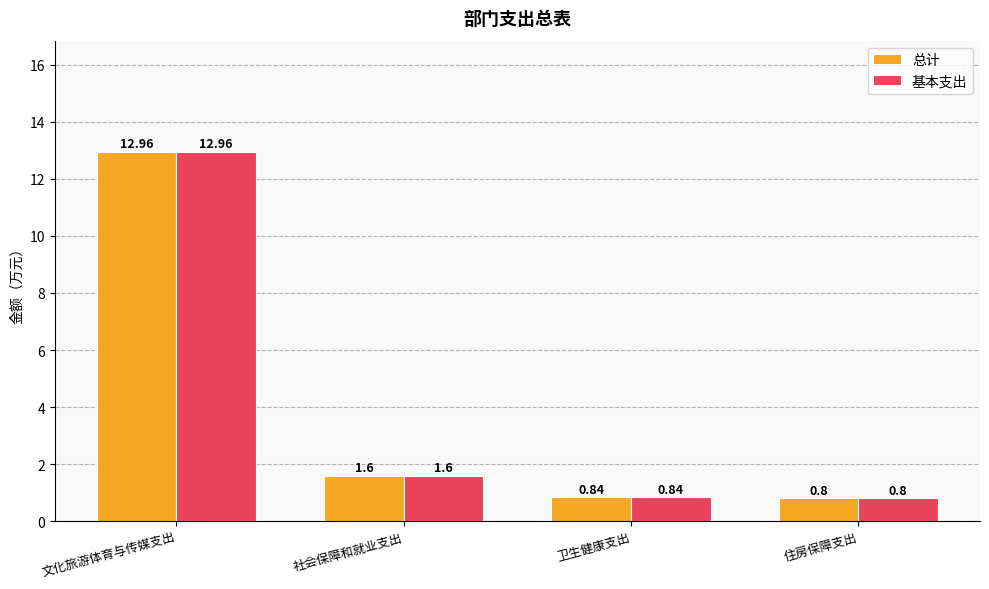

Rank the categories by 基本支出 value from highest to lowest.

文化旅游体育与传媒支出, 社会保障和就业支出, 卫生健康支出, 住房保障支出